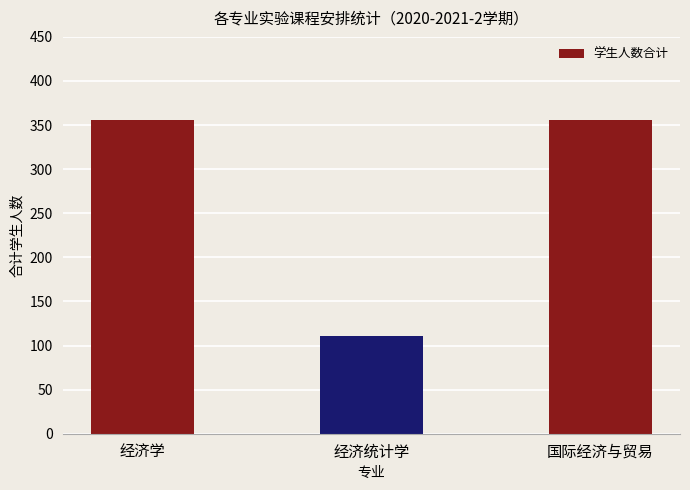

What is the average value?

274